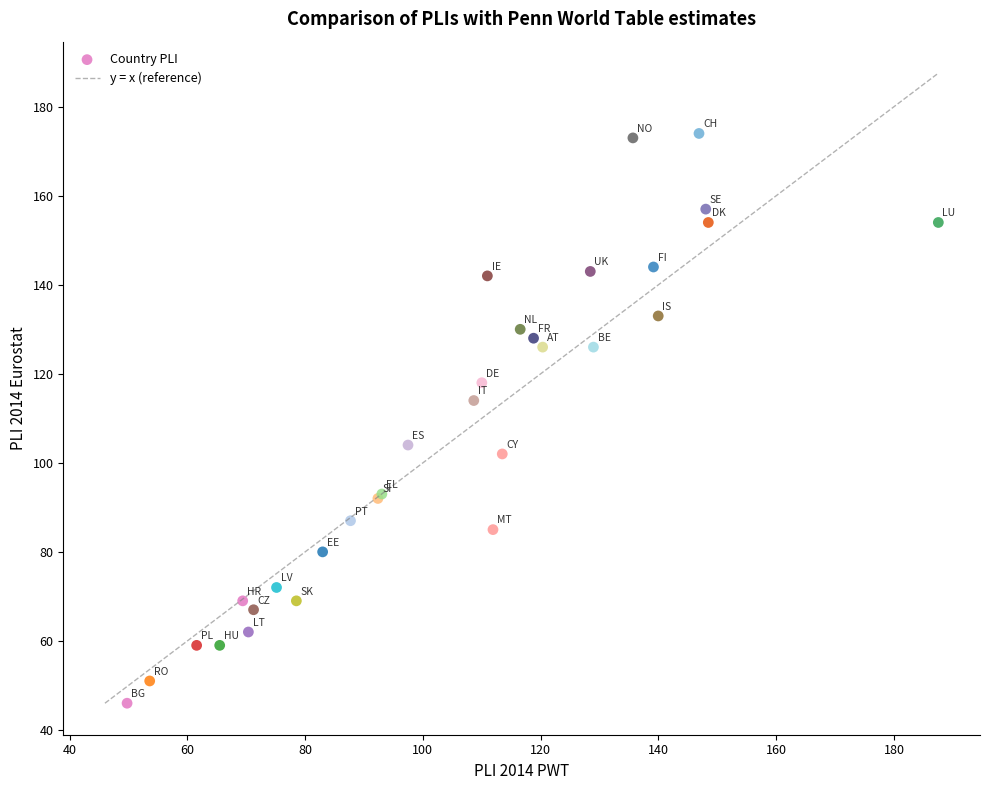

What Y value in the scatter plot is closest to 110?

114